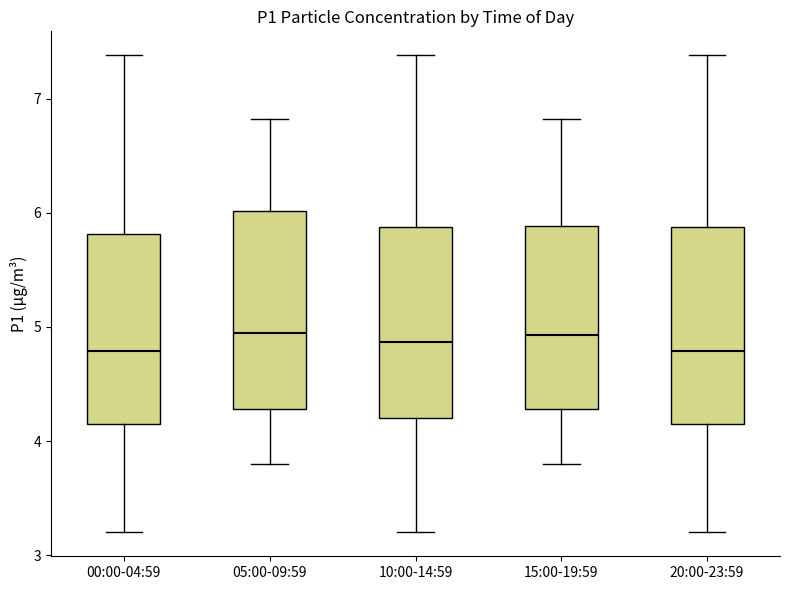

Reading left to right, read every box against the y-axis: the position of its median line, the range the box covers, and the ends of its whiskers. The values are not printed on the chart, so give them approximately, as read against the axis.

00:00-04:59: median 4.8, box 4.2 to 5.8, whiskers 3.2 to 7.4
05:00-09:59: median 5.0, box 4.3 to 6.0, whiskers 3.8 to 6.8
10:00-14:59: median 4.9, box 4.2 to 5.9, whiskers 3.2 to 7.4
15:00-19:59: median 4.9, box 4.3 to 5.9, whiskers 3.8 to 6.8
20:00-23:59: median 4.8, box 4.2 to 5.9, whiskers 3.2 to 7.4